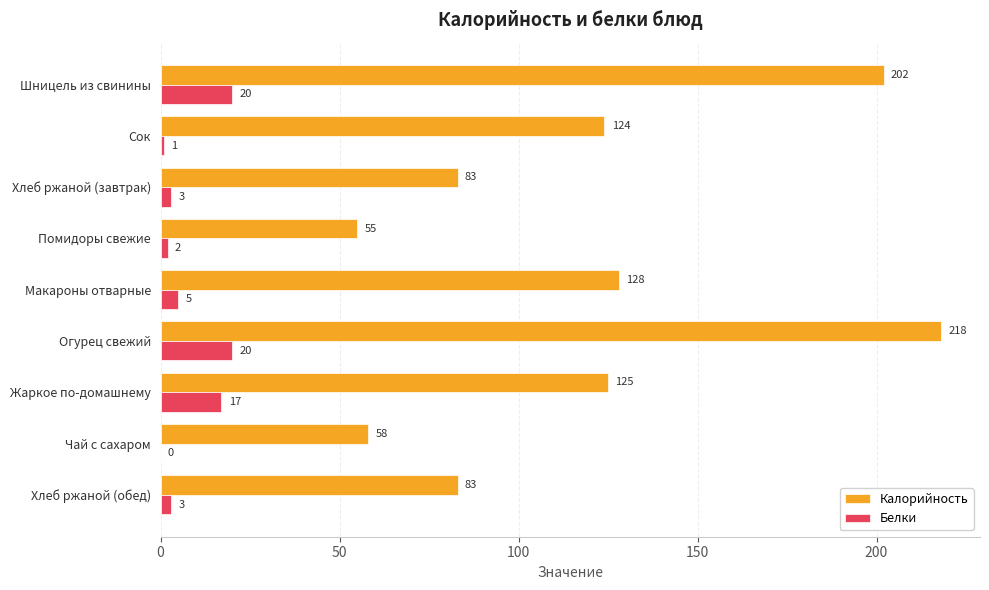

How many data points does each series have?

9